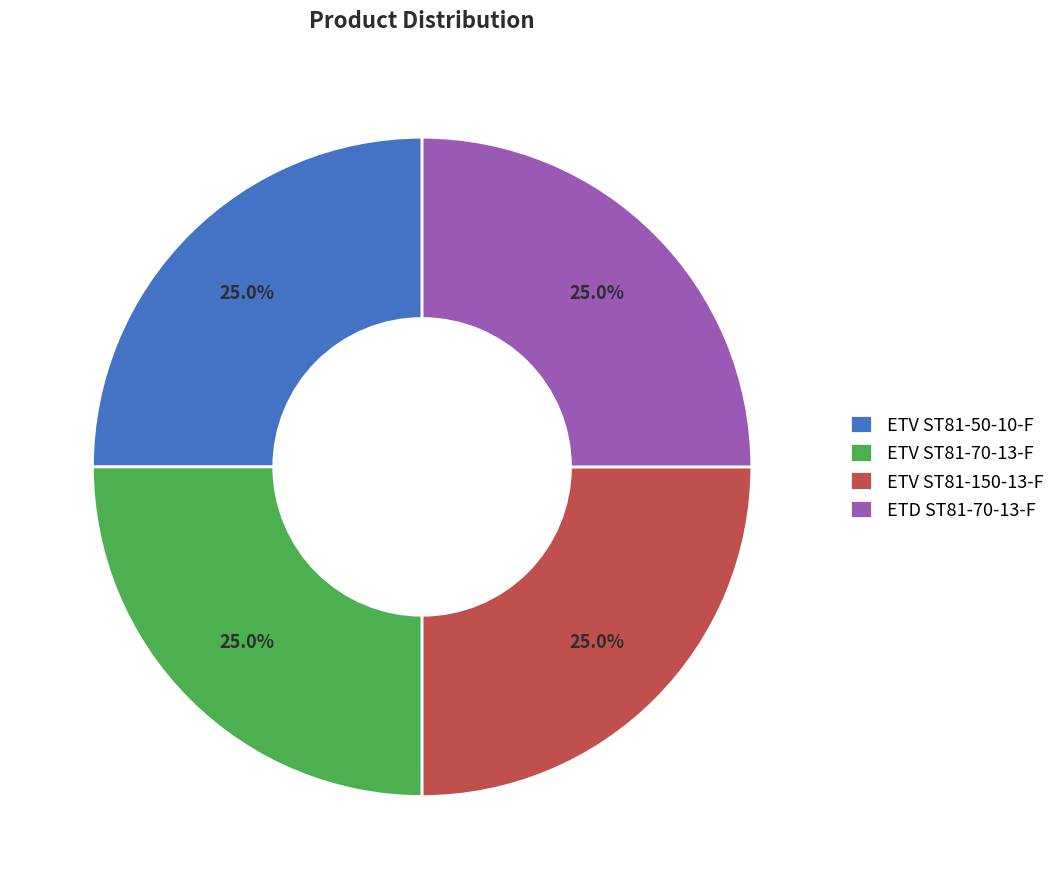

To the nearest percent, what percentage of the pie is ETD ST81-70-13-F?

25%